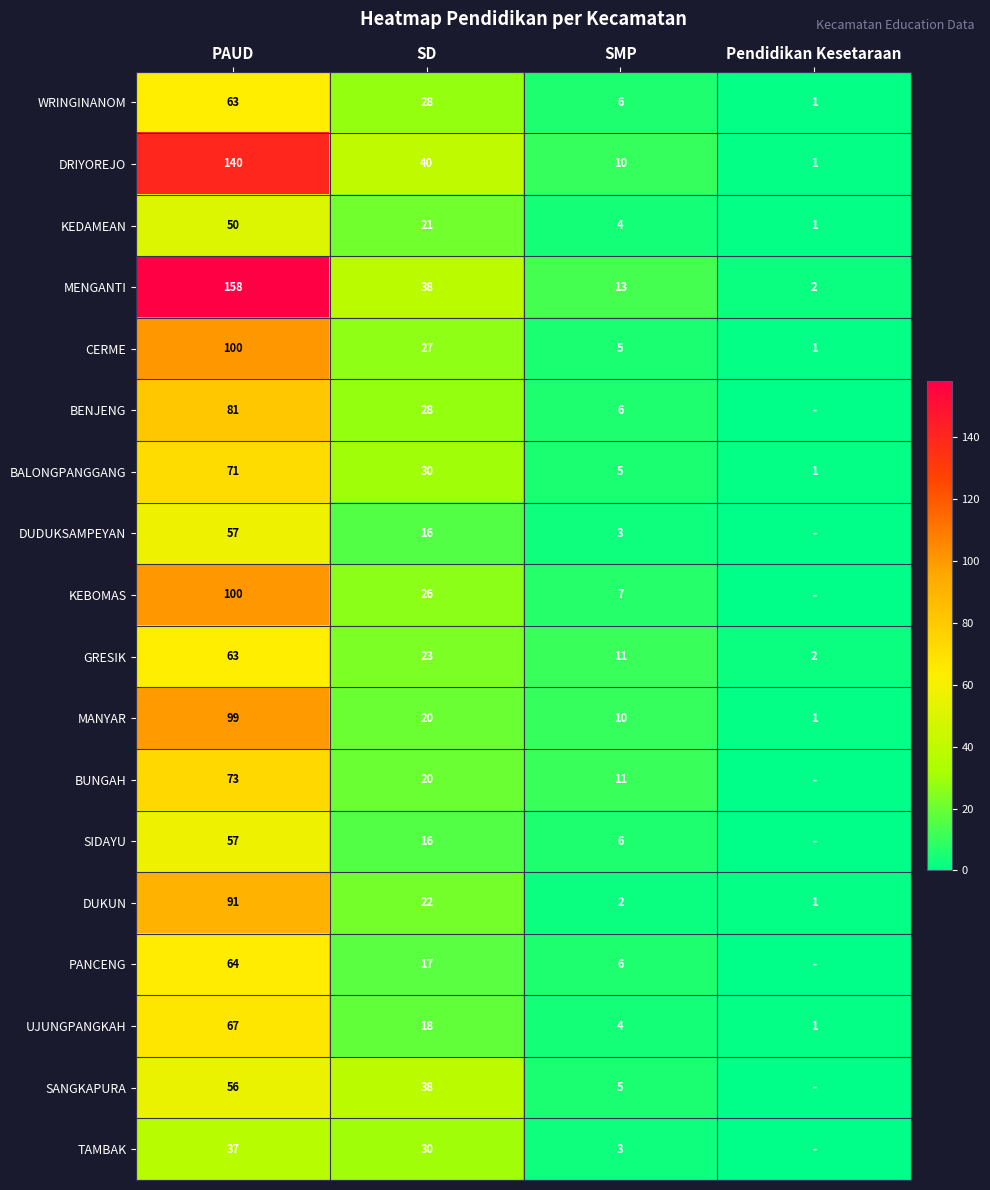

Read the UJUNGPANGKAH value at PAUD.

67